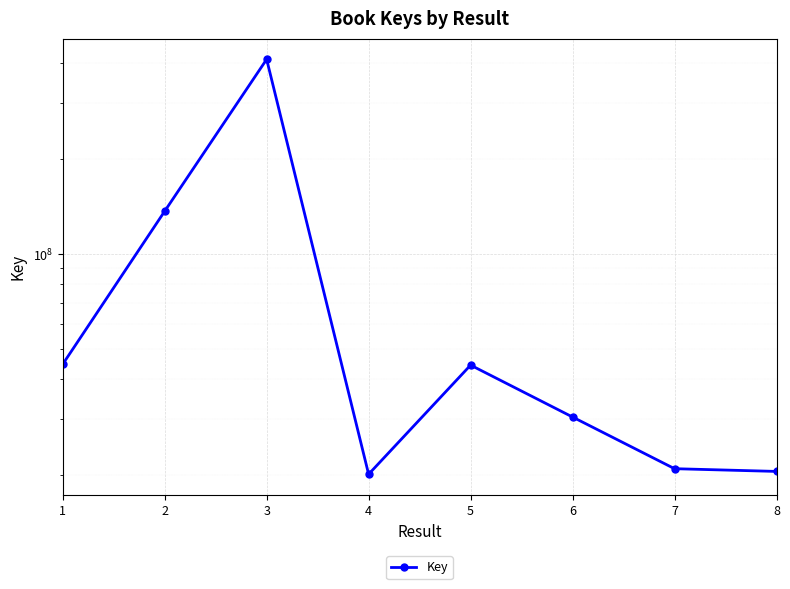

Reading right to left, transcribe all the data shown in this chart.

8=20468395	7=20879048	6=30424431	5=44409323	4=20053070	3=412394819	2=136319527	1=44695299